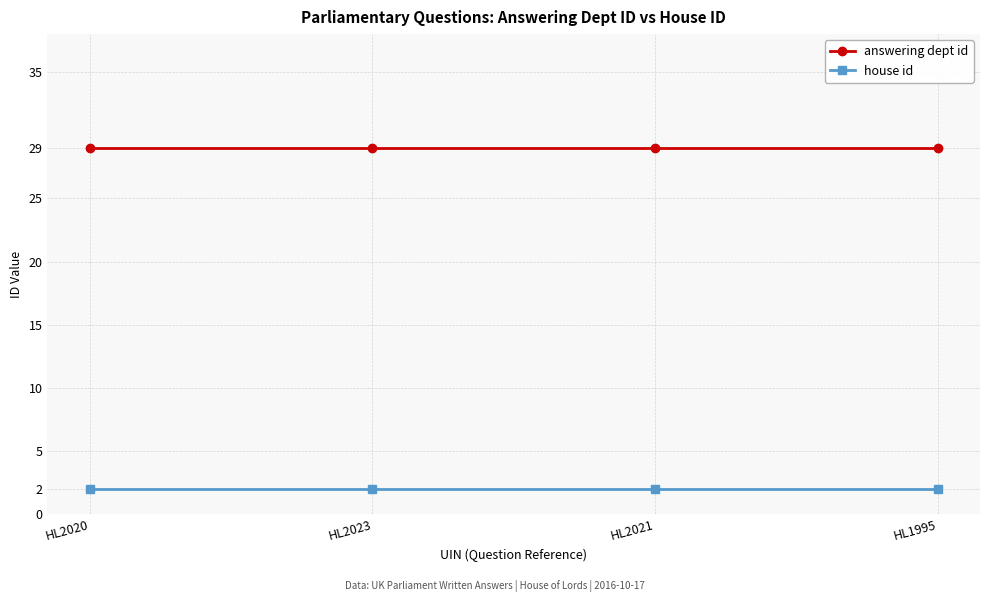

What is the value of the house id point at the 2nd from the left?

2